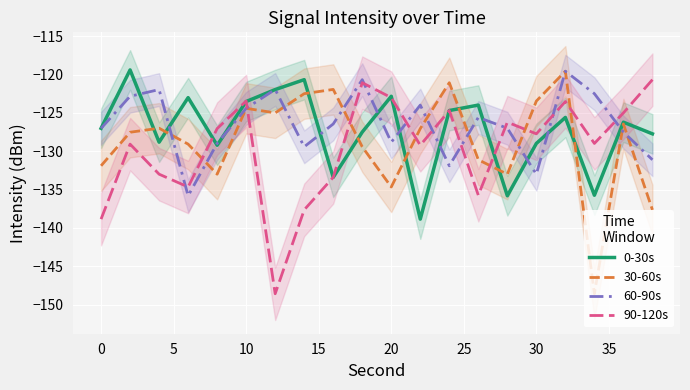

What is the difference between the second highest and second lowest values in the 0-30s series?

15.1